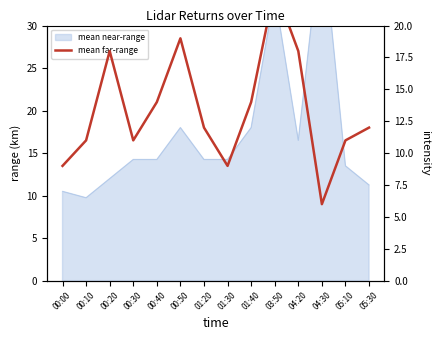

What is the difference between the values at 04:30 and 03:50?

17.0